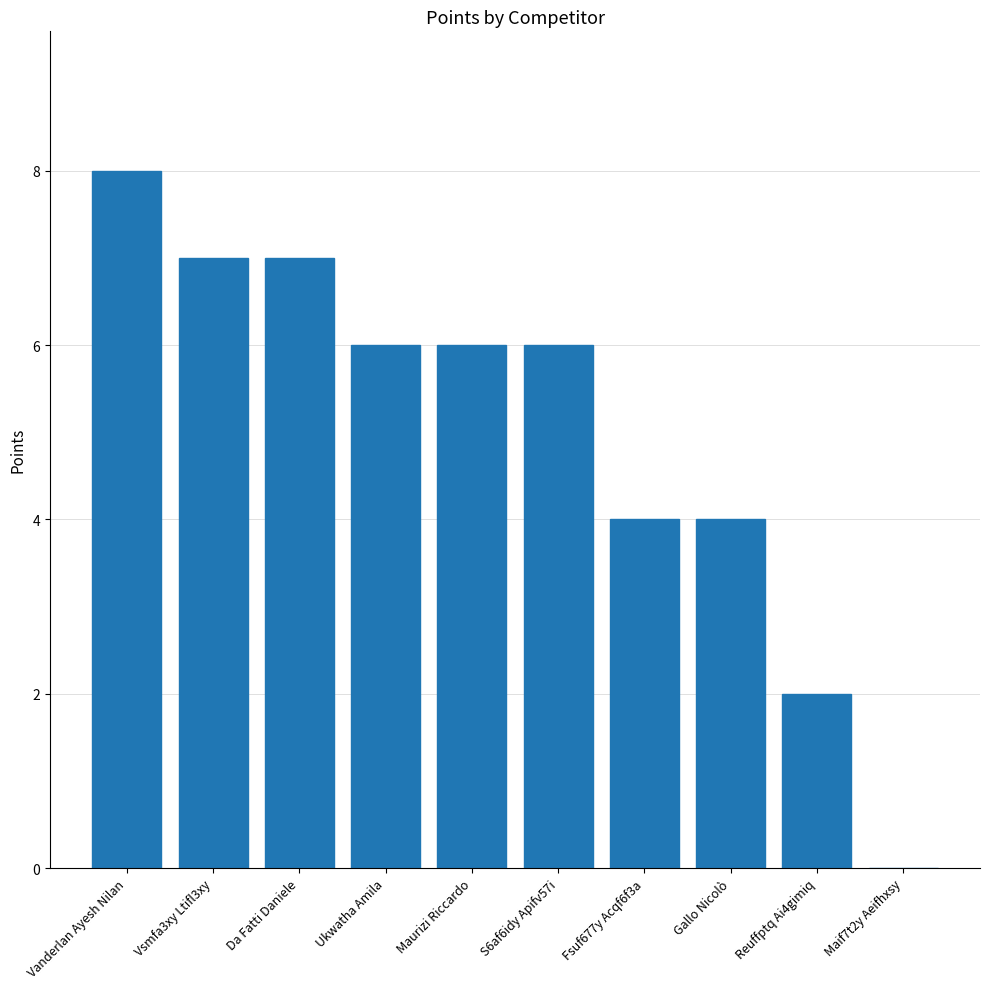

Reading right to left, extract all data points from this chart.

Maif7t2y Aeifhxsy=0	Reuffptq Ai4gimiq=2	Gallo Nicolò=4	Fsuf677y Acqf6f3a=4	S6af6idy Apifv57i=6	Maurizi Riccardo=6	Ukwatha Amila=6	Da Fatti Daniele=7	Vsmfa3xy Ltifl3xy=7	Vanderlan Ayesh Nilan=8